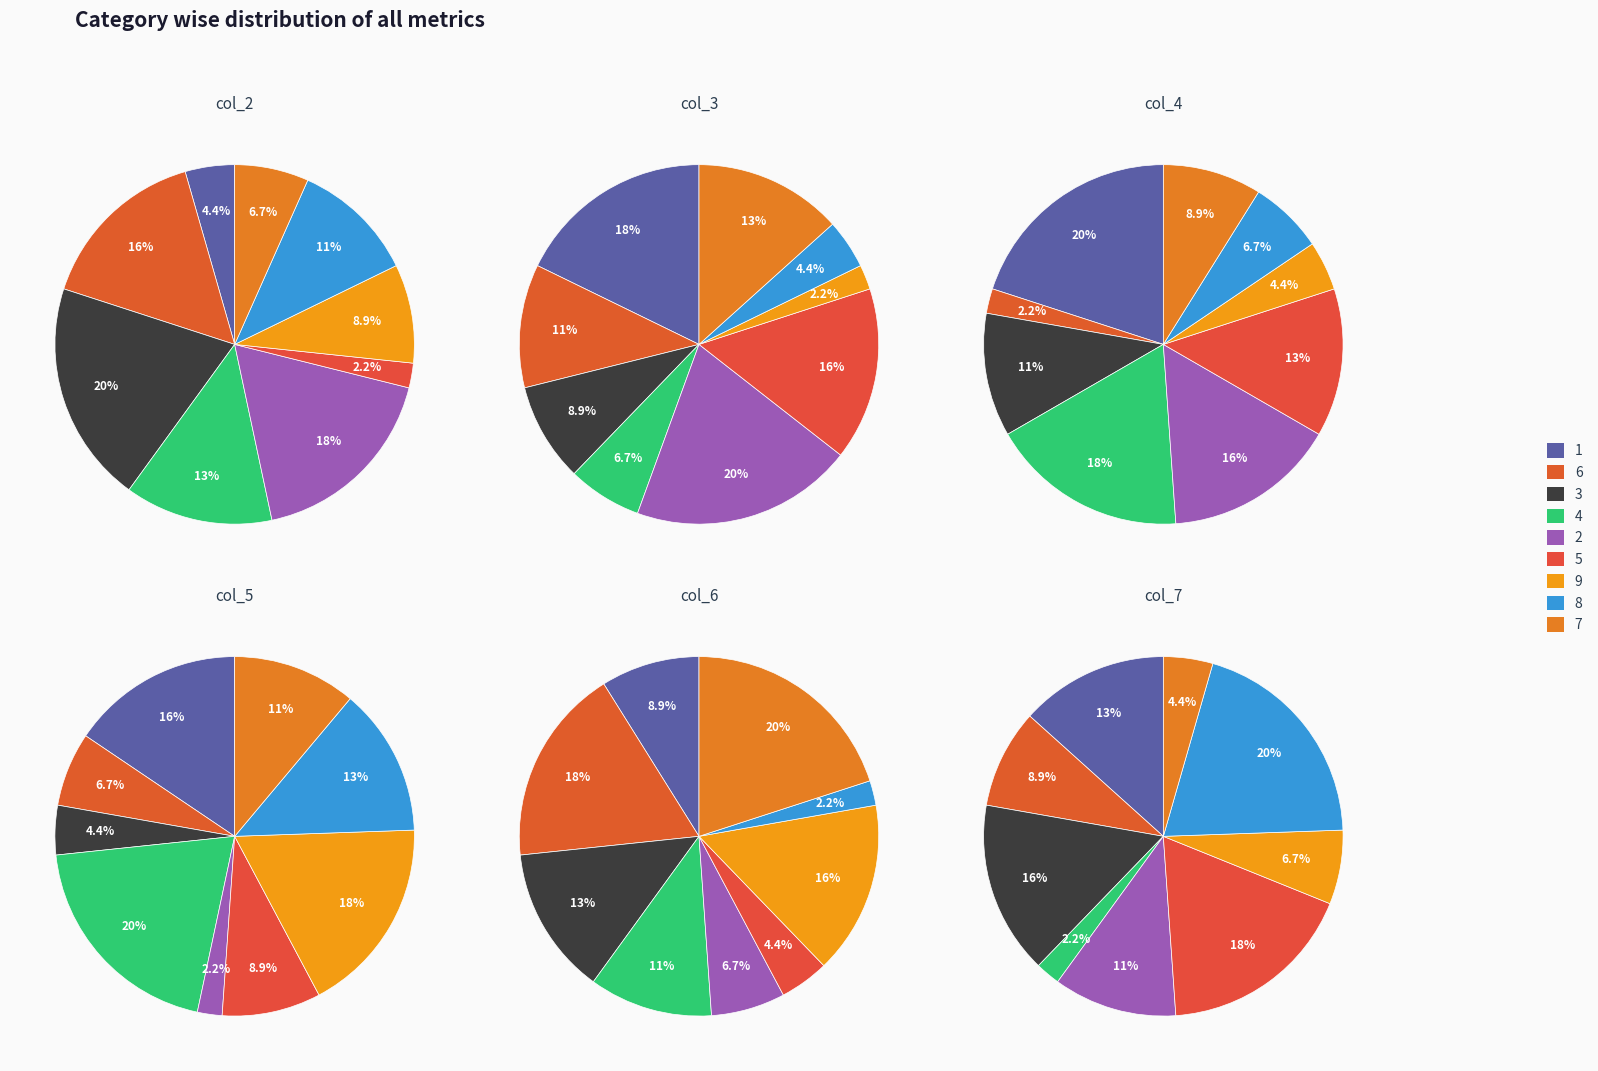

Combined, do 6 and 5 account for over 50%?

No